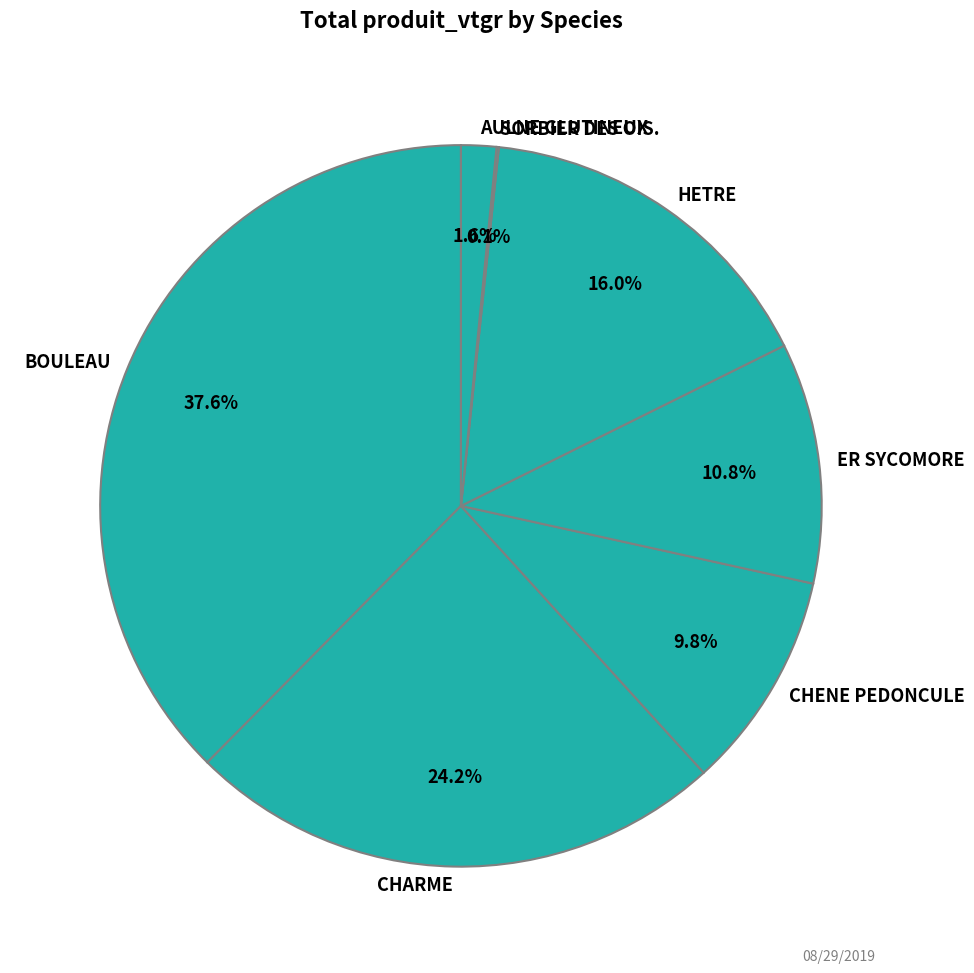

Which has a higher value, BOULEAU or CHENE PEDONCULE?

BOULEAU